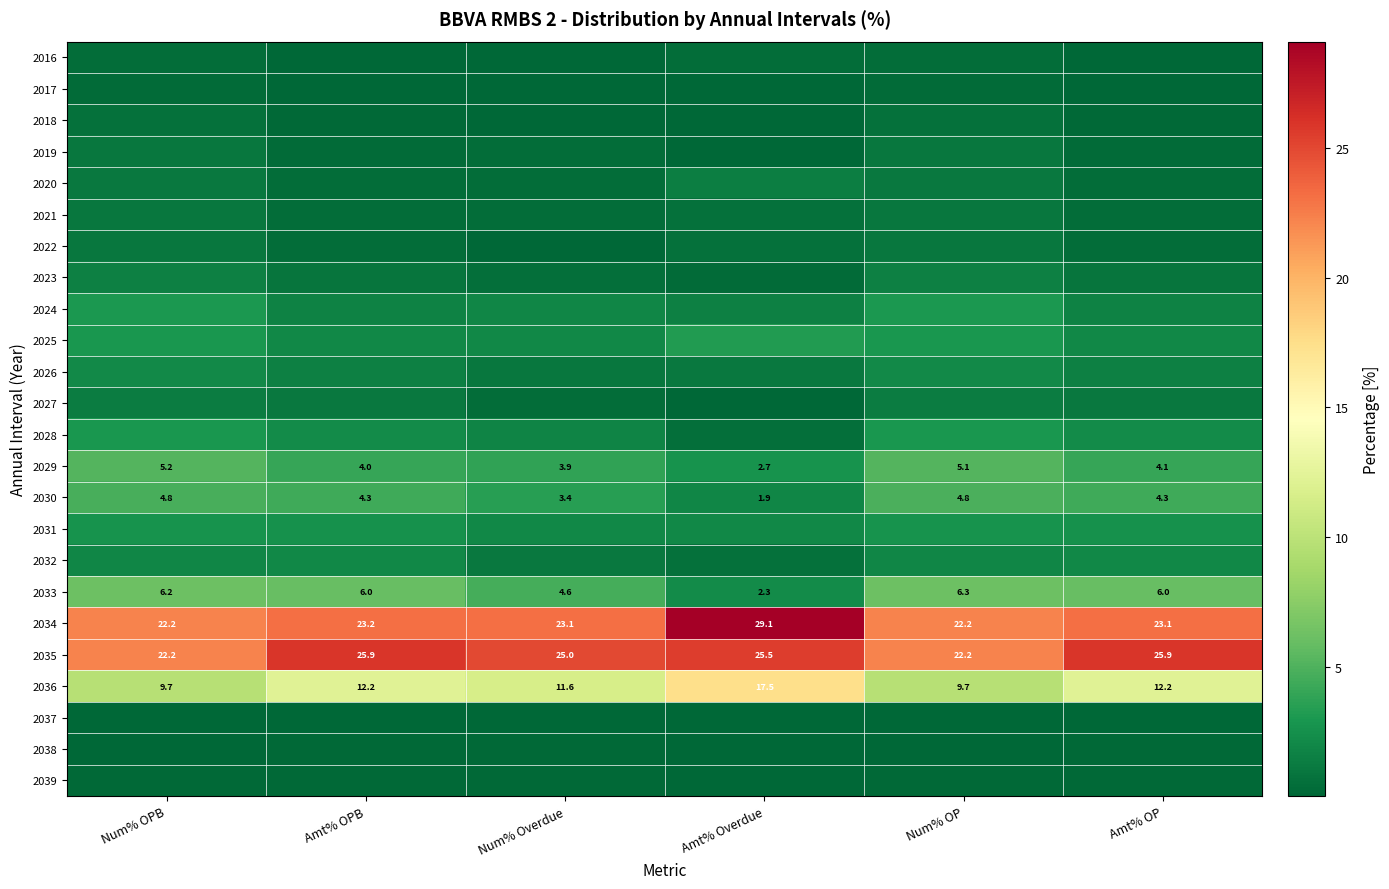

Rank the series by their maximum value, from highest to lowest.

2034, 2035, 2036, 2033, 2029, 2030, 2025, 2024, 2028, 2031, 2026, 2032, 2023, 2020, 2027, 2019, 2022, 2021, 2018, 2016, 2017, 2038, 2039, 2037